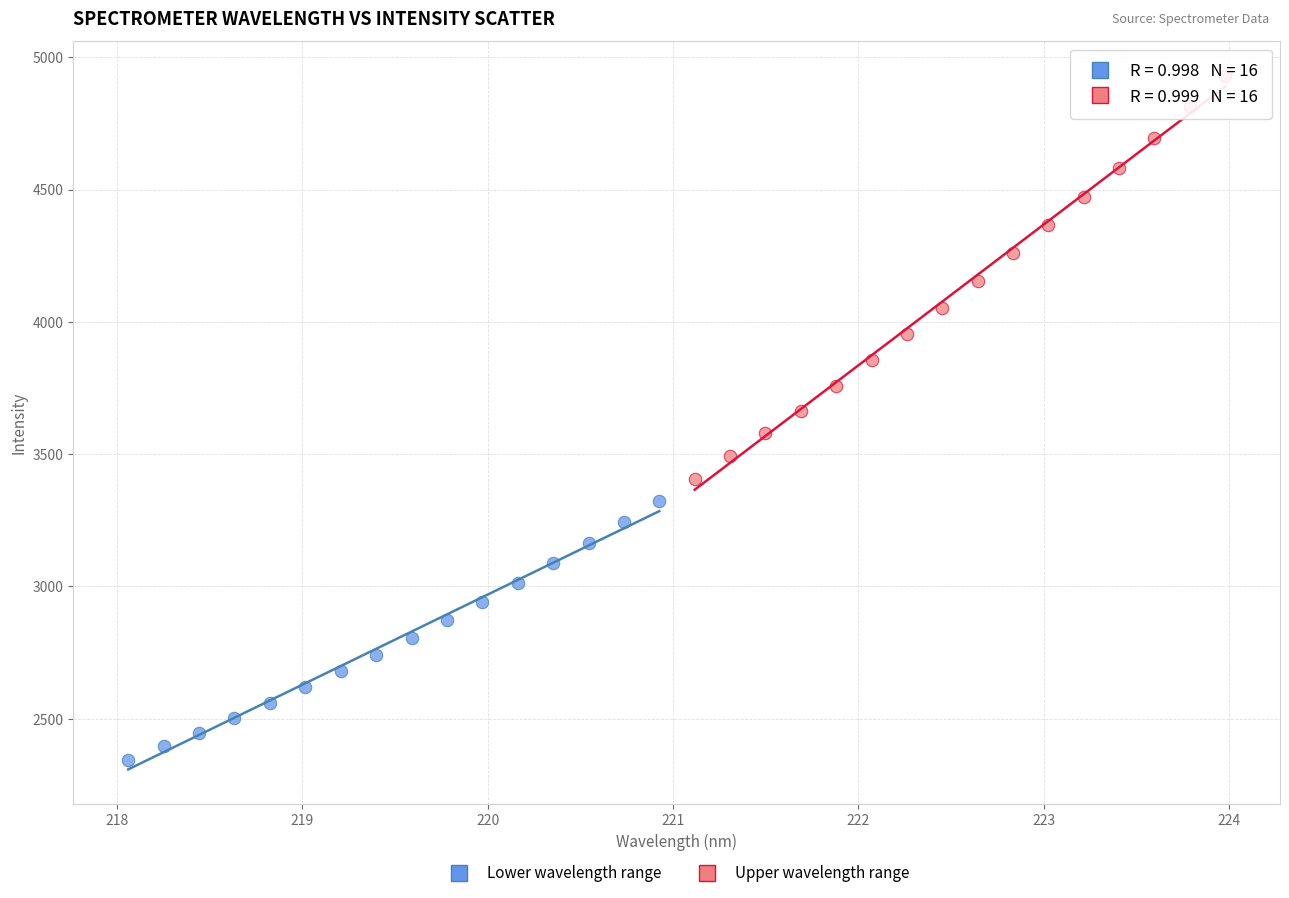

Which series contains the highest Y value?

Upper wavelength range